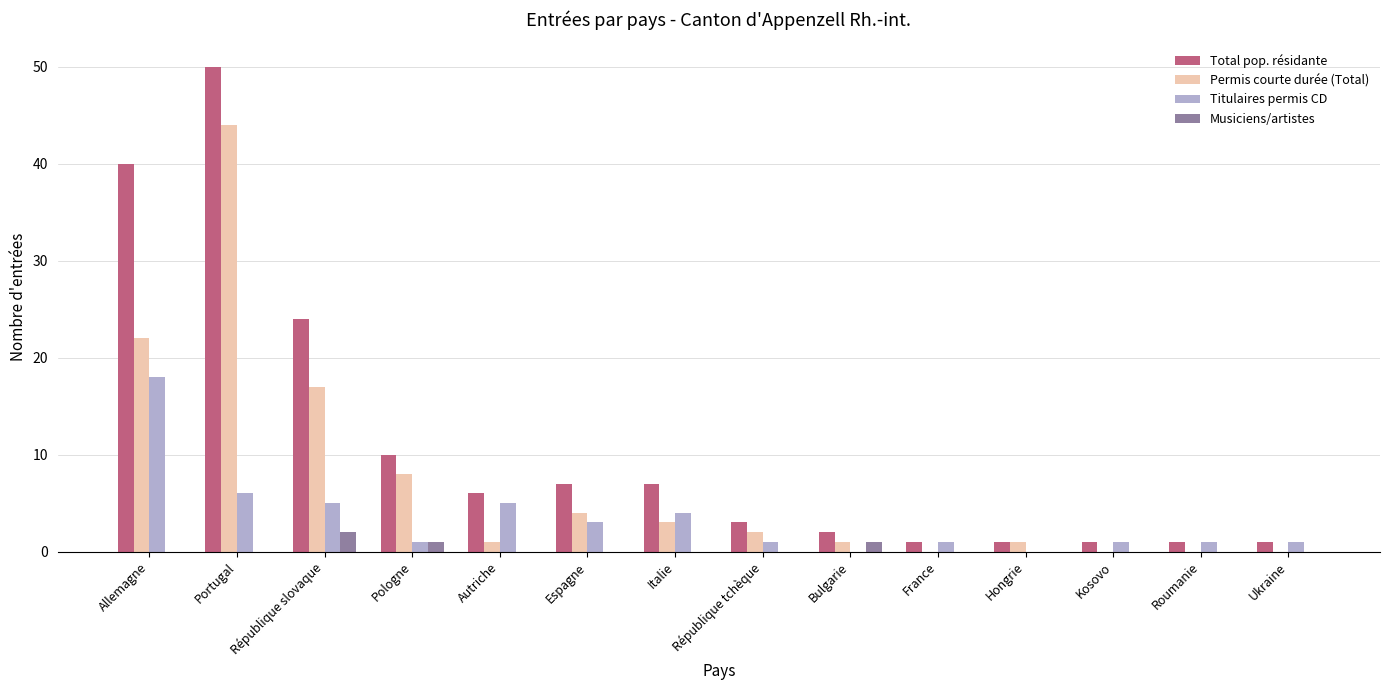

Between Portugal and Roumanie, which series saw the biggest shift?

Total pop. résidante